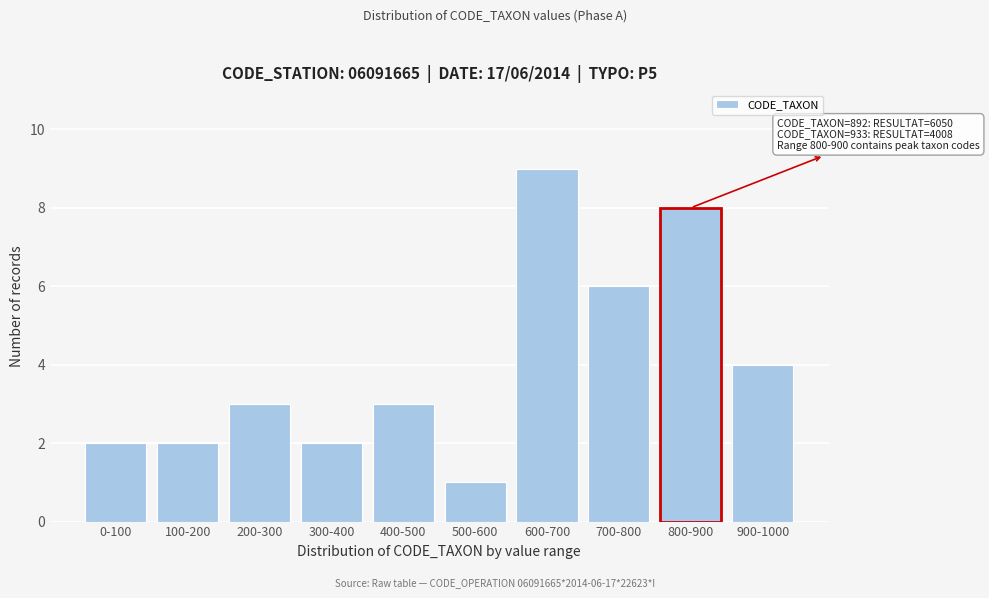

Reading left to right, list all the values displayed in this chart.

2	2	3	2	3	1	9	6	8	4